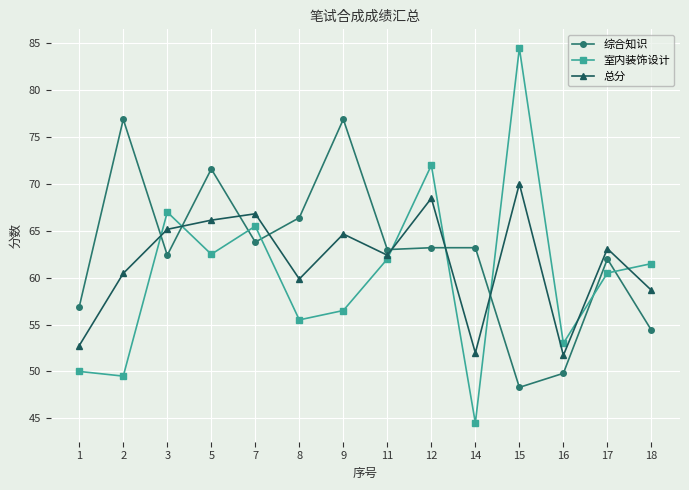

At which label does 室内装饰设计 reach its peak?

15